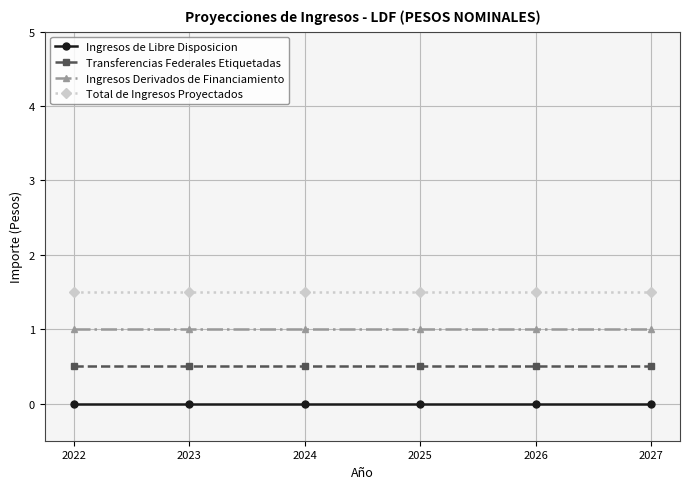

List the series in order of their overall mean, highest first.

Total de Ingresos Proyectados, Ingresos Derivados de Financiamiento, Transferencias Federales Etiquetadas, Ingresos de Libre Disposicion